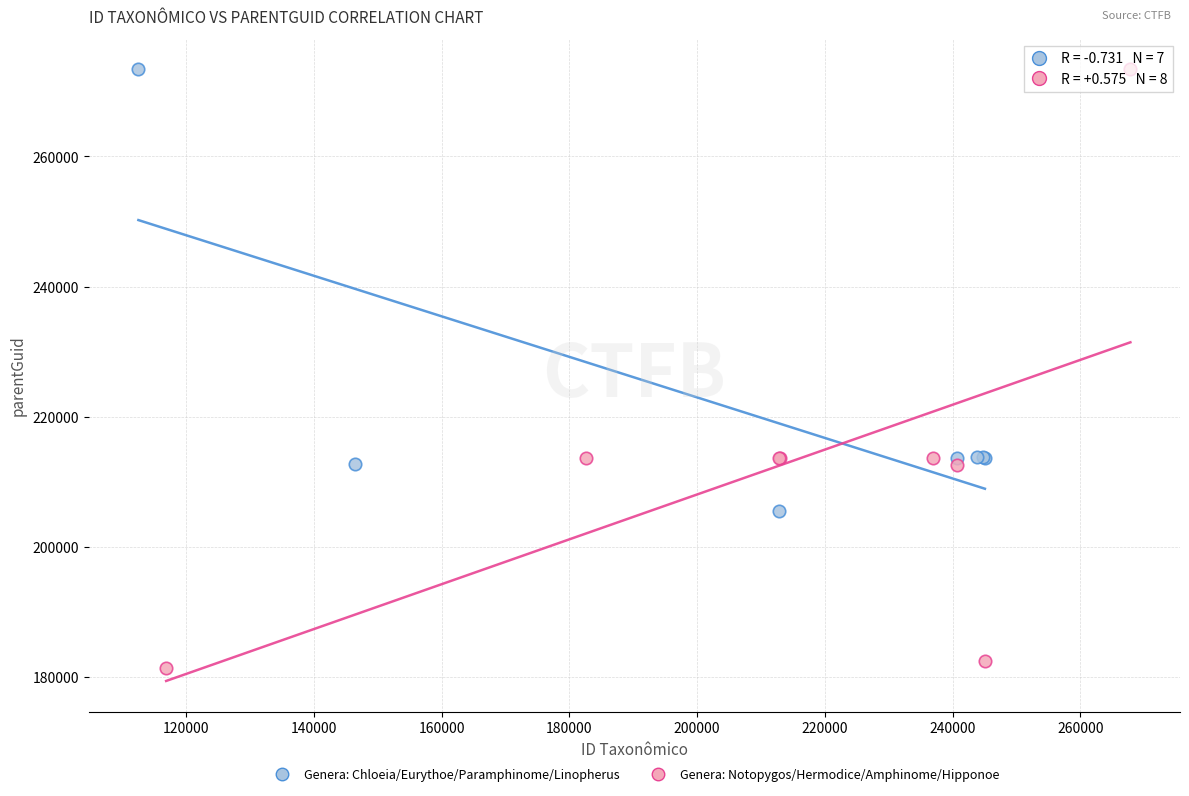

Which series reaches the minimum Y coordinate?

Genera: Notopygos/Hermodice/Amphinome/Hipponoe